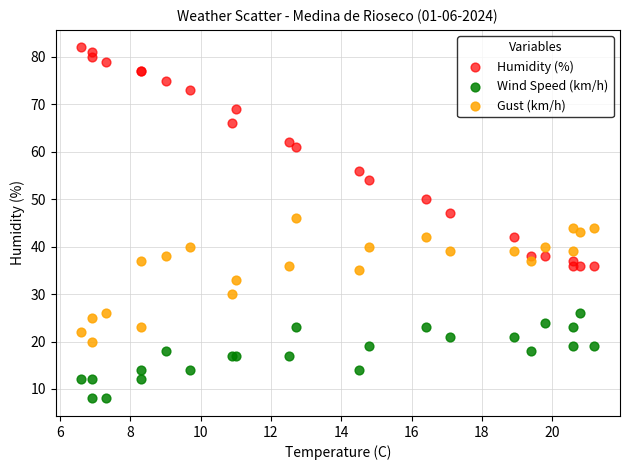

In the Humidity (%) series, what Y value is closest to 59?

61